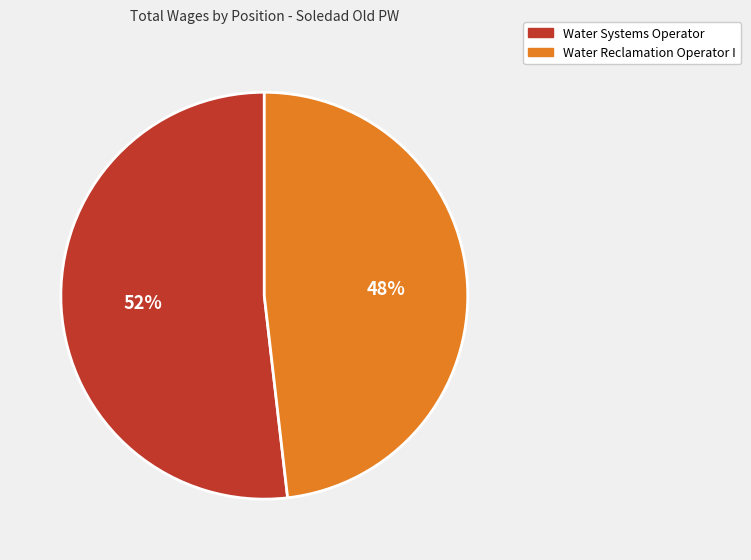

The Water Systems Operator slice represents 52% of the pie. True or false?

True